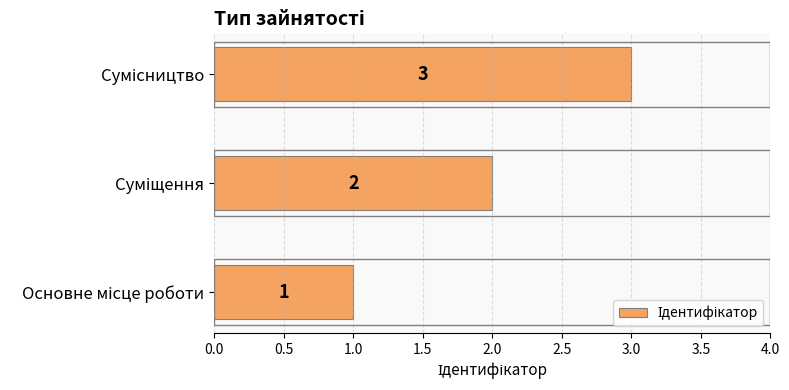

What is the greatest value displayed?

3